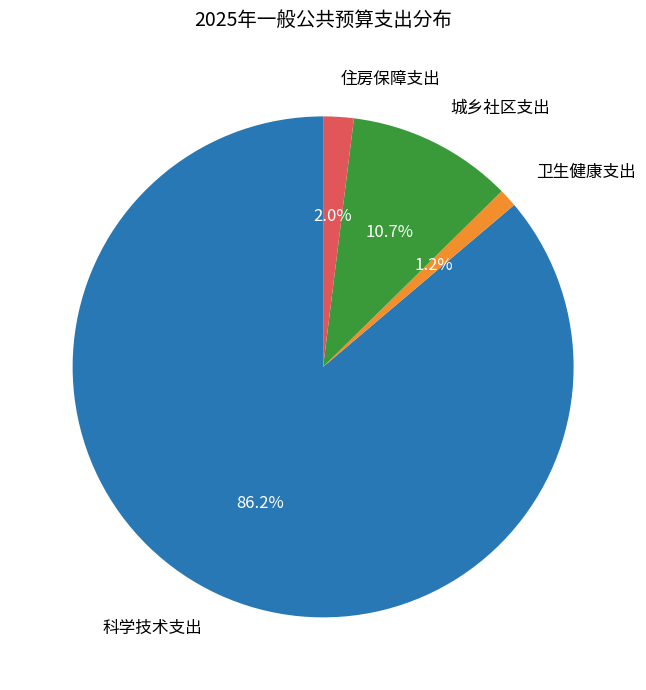

To the nearest percent, what percentage of the pie is 卫生健康支出?

1%